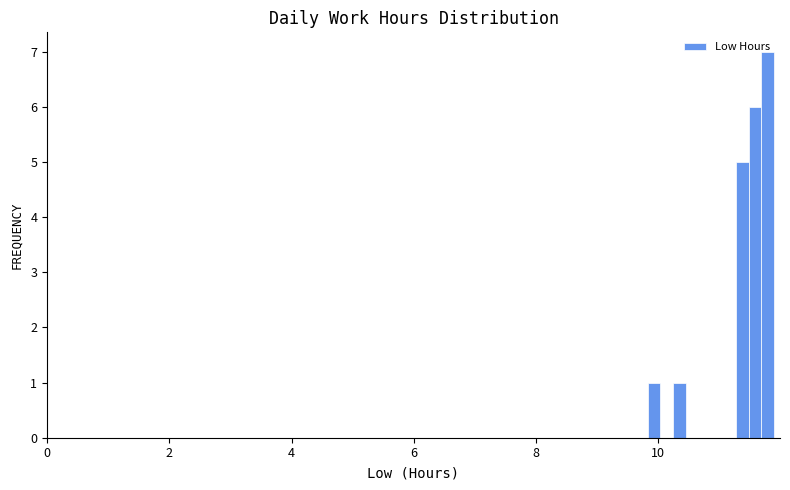

Around what value on the x-axis is the tallest bar? Give the approximate position of its centre, as read against the axis.

11.8